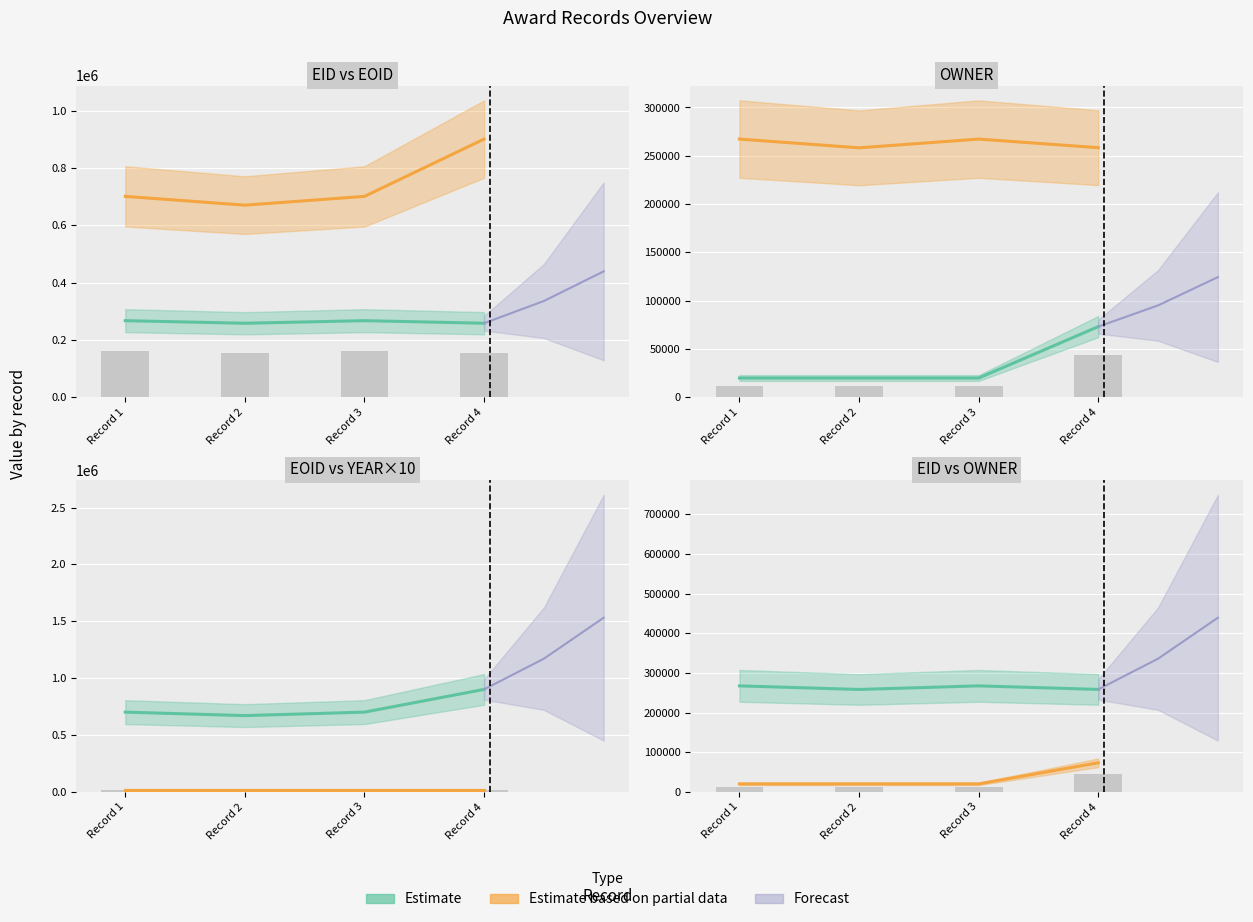

What is the average value of the OWNER series?

33268